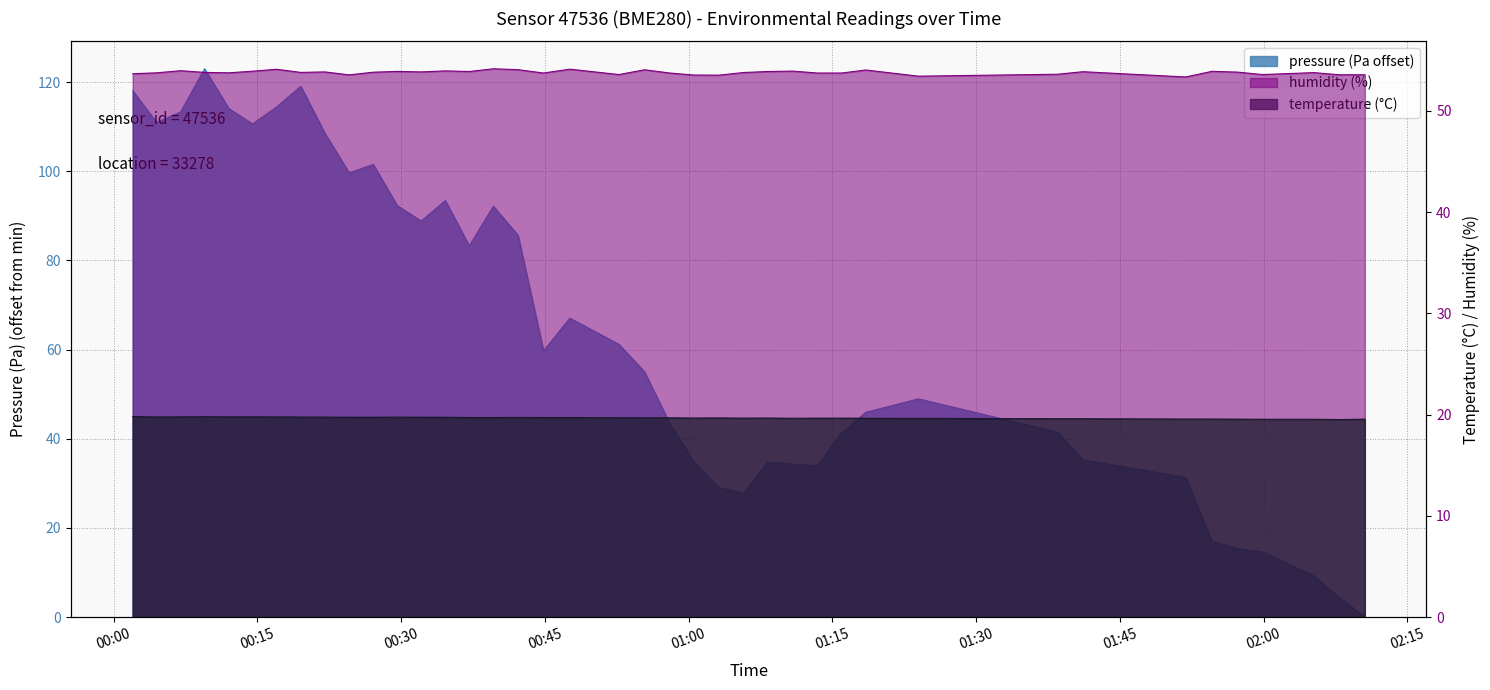

At which category does pressure reach its first local valley?

2022-09-13T00:04:30